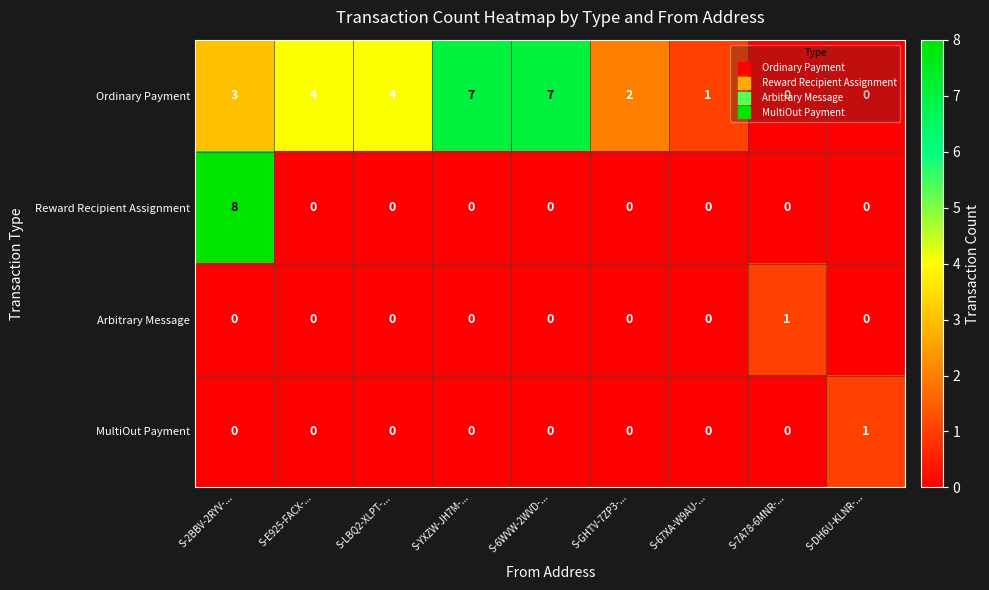

What is the sum of the Ordinary Payment values at S-E925-FACX-... and S-LBQ2-XLPT-...?

8